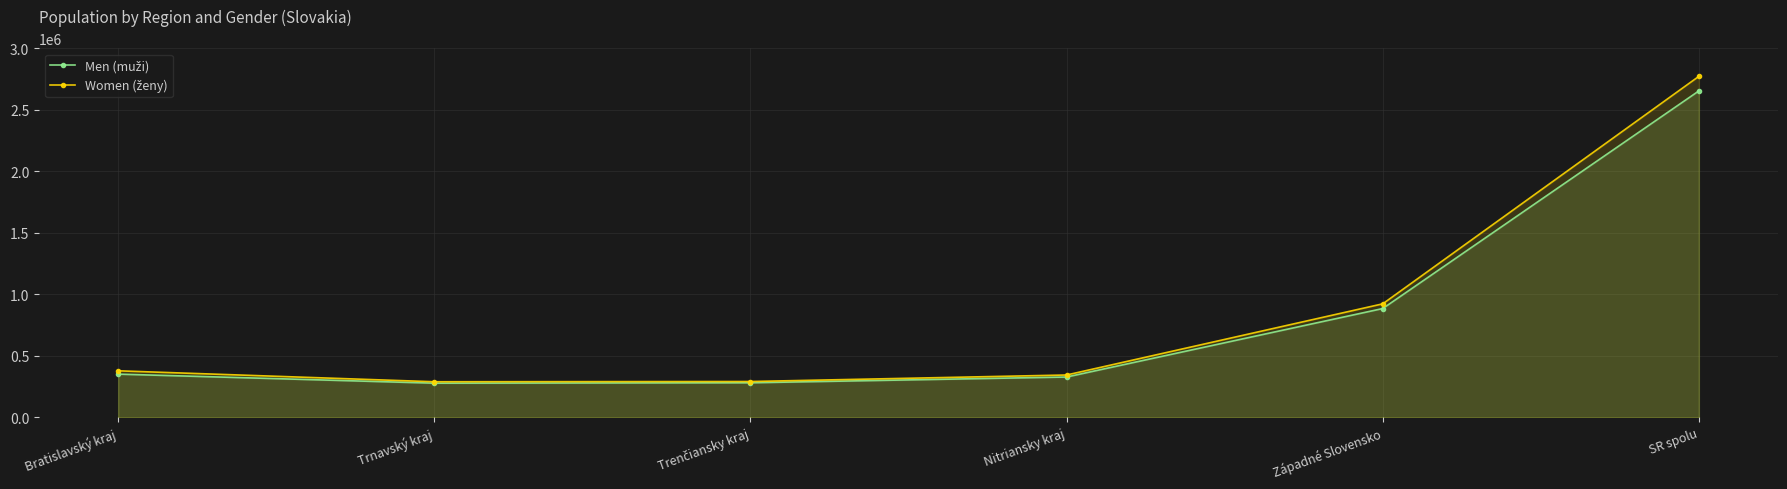

Is the value of Men (muži) at Nitriansky kraj greater than the value of Women (ženy) at SR spolu?

No